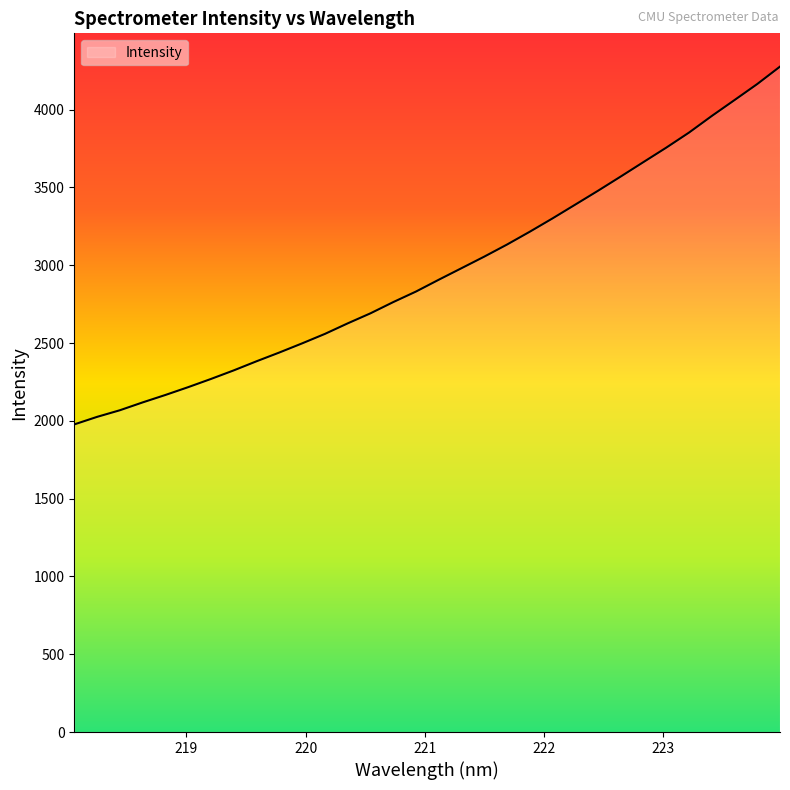

Does the chart have visible grid lines?

No